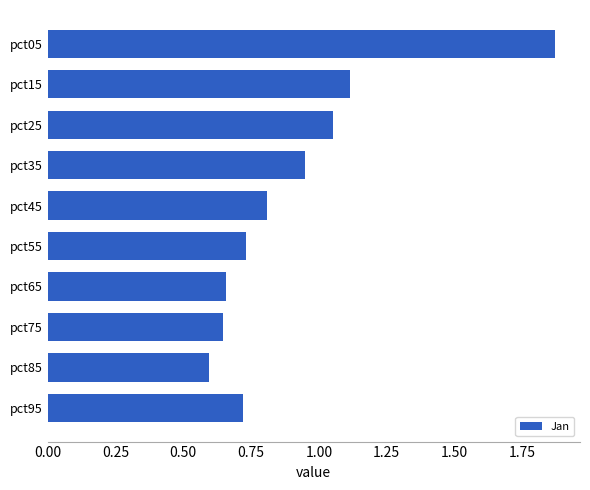

The chart shows a value of 0.8 at pct05. True or false?

False